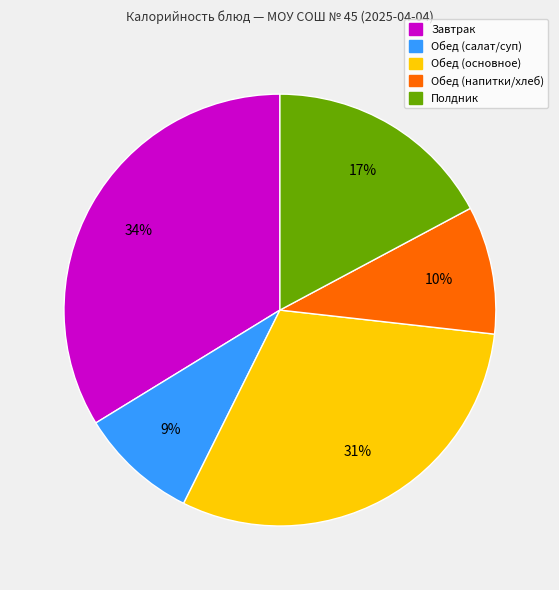

To the nearest percent, what is the average slice percentage?

20%